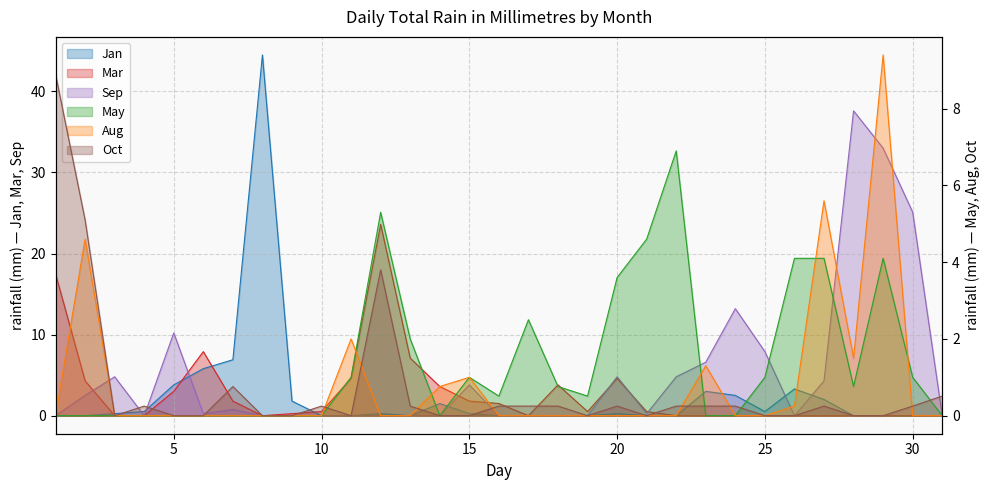

At which category does Aug reach its first local peak?

2